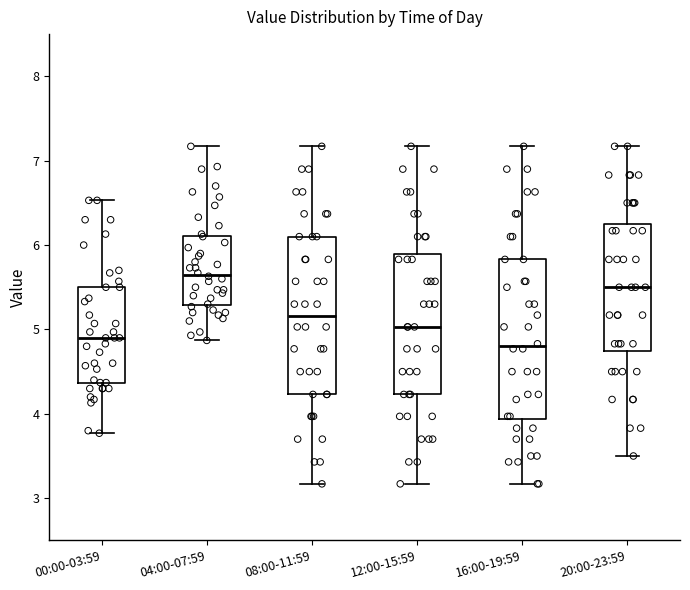

Which box has the lowest median line?

16:00-19:59